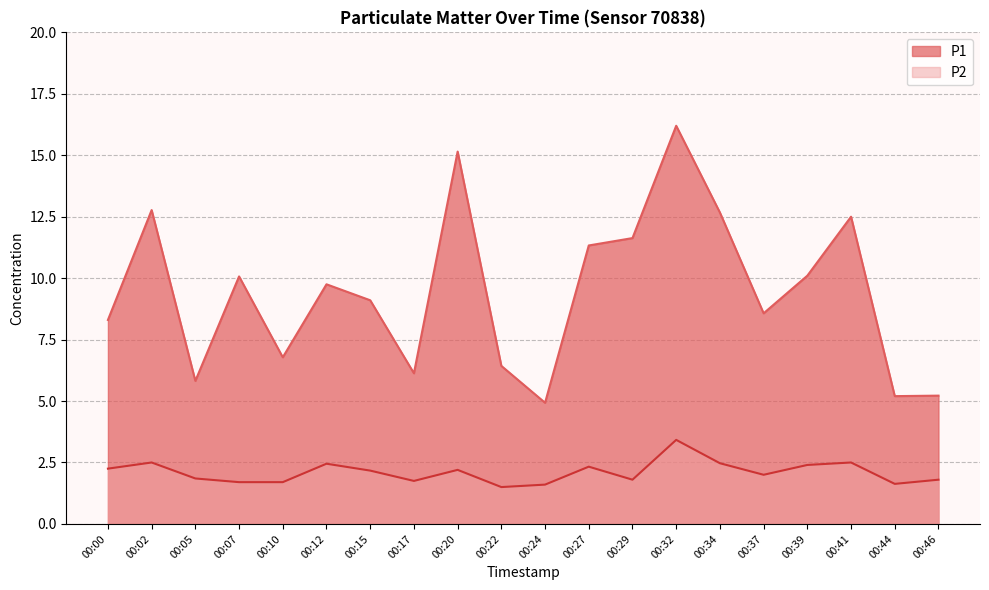

Which series has the largest total across all categories?

P1